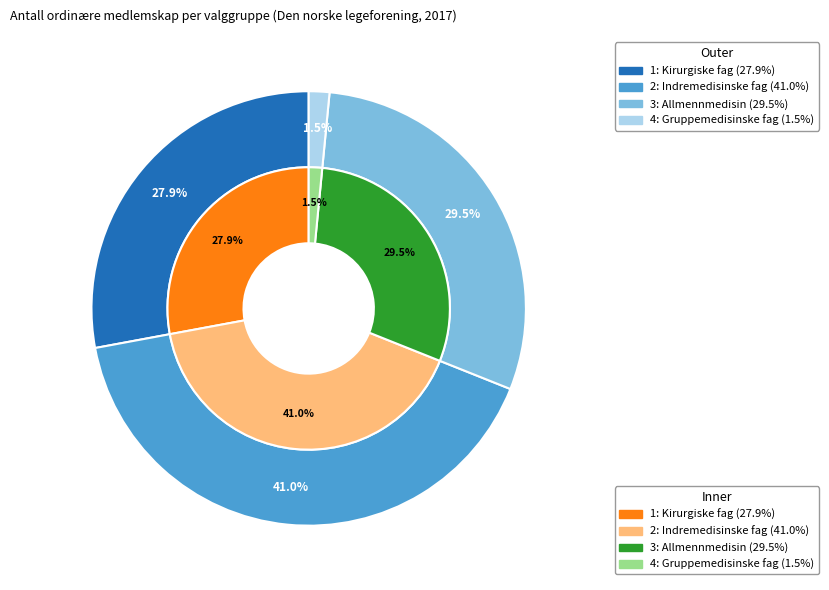

Does any single category account for the majority?

No